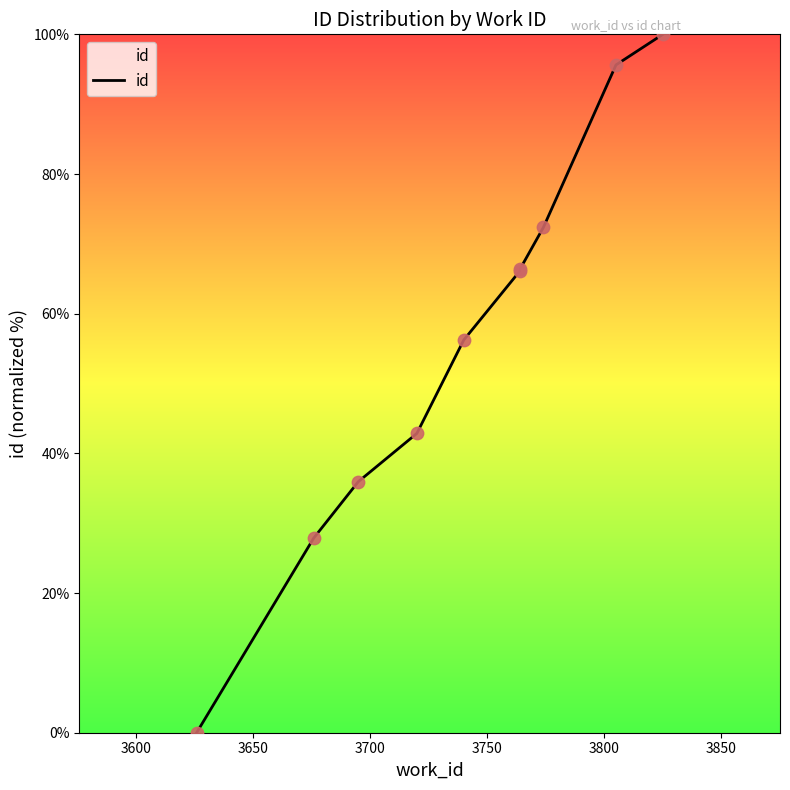

What is the change in value from 3650 to 3700?

+6.9